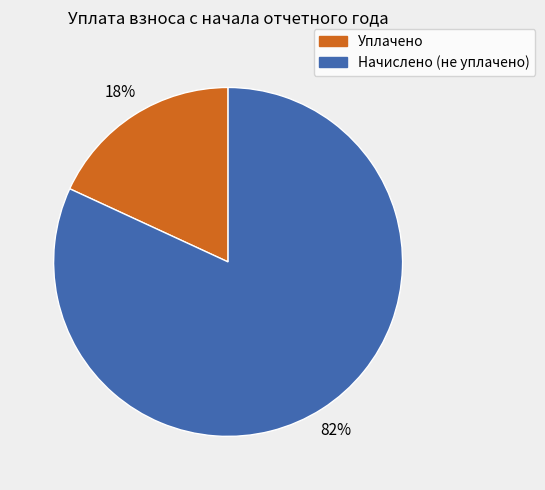

To the nearest percent, what is the average slice percentage?

50%